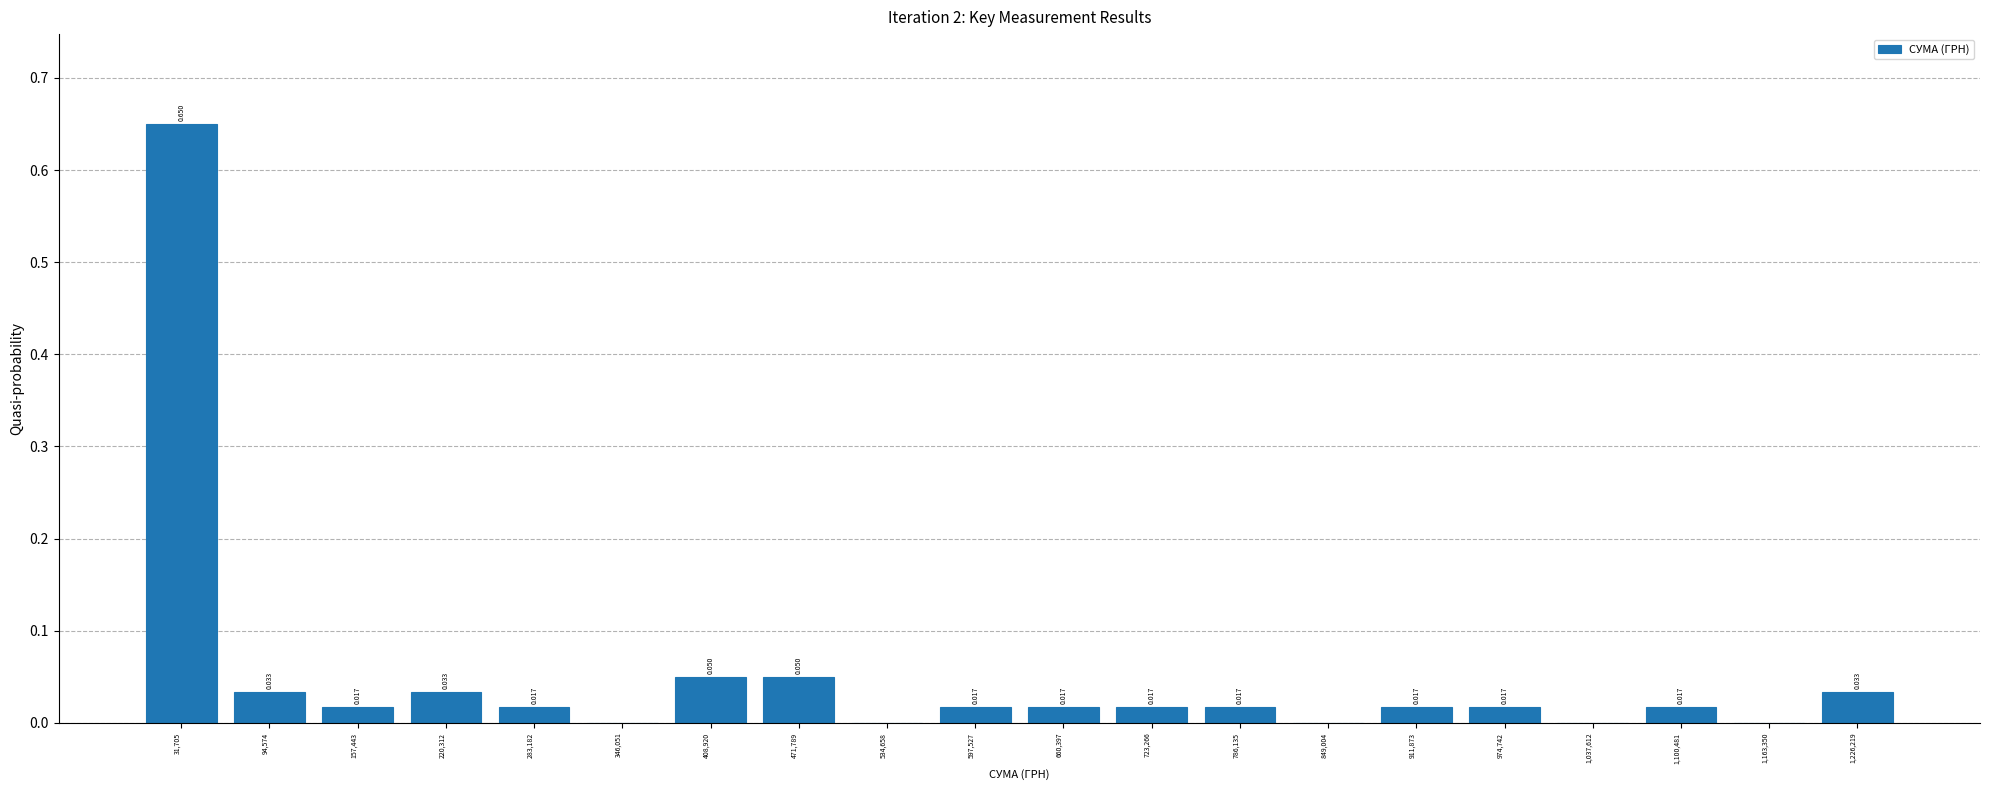

Over which range of the x-axis is the bar tallest?

0 to 60000